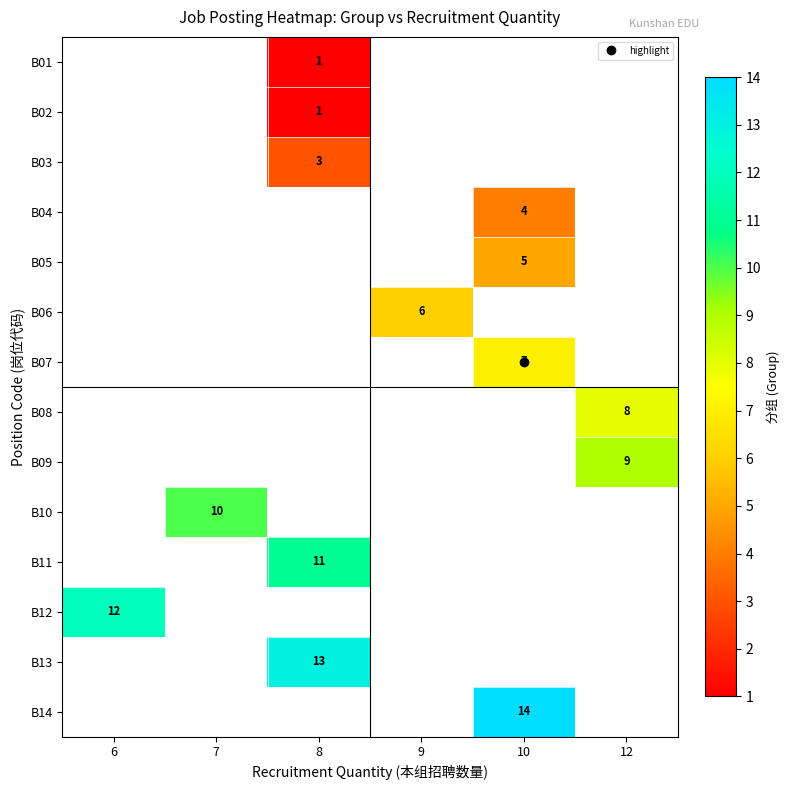

Is it true that row_2 equals 2.0 at 8?

False